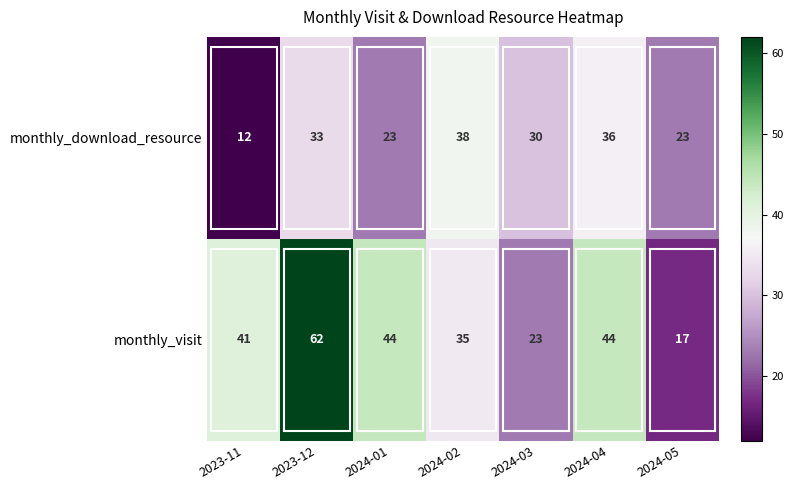

How many series are shown in this chart?

2